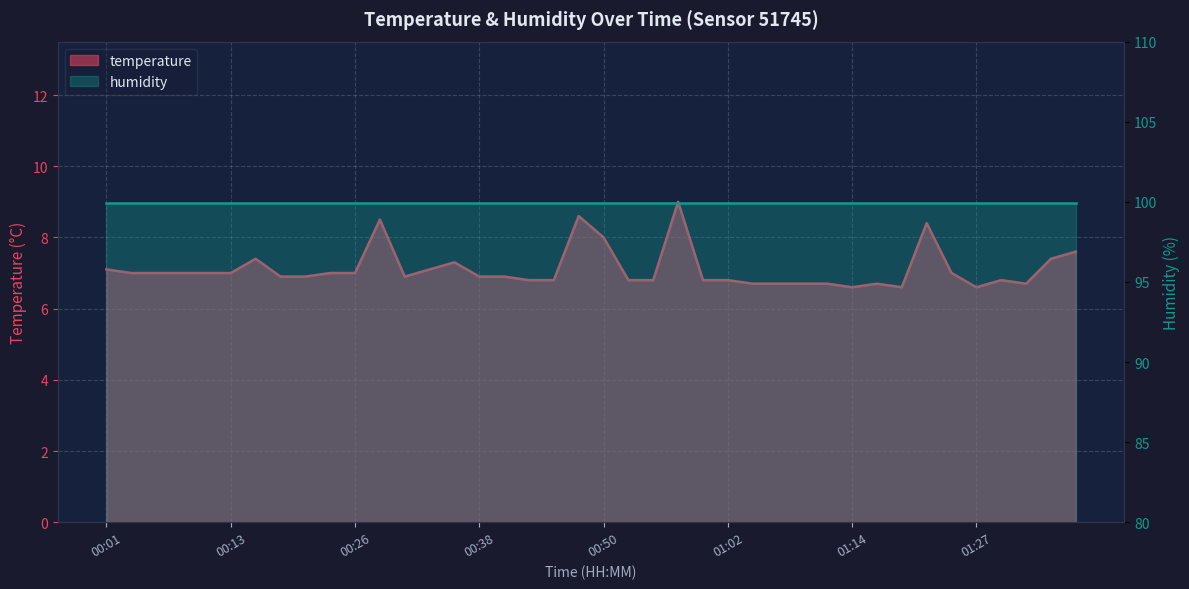

List the labels in order of value, smallest first.

01:14, 01:19, 01:27, 01:05, 01:07, 01:10, 01:12, 01:17, 01:32, 00:43, 00:45, 00:52, 00:55, 01:00, 01:02, 01:29, 00:18, 00:21, 00:30, 00:38, 00:40, 00:04, 00:06, 00:08, 00:11, 00:13, 00:23, 00:26, 01:24, 00:01, 00:33, 00:35, 00:16, 01:34, 01:36, 00:50, 01:22, 00:28, 00:47, 00:57